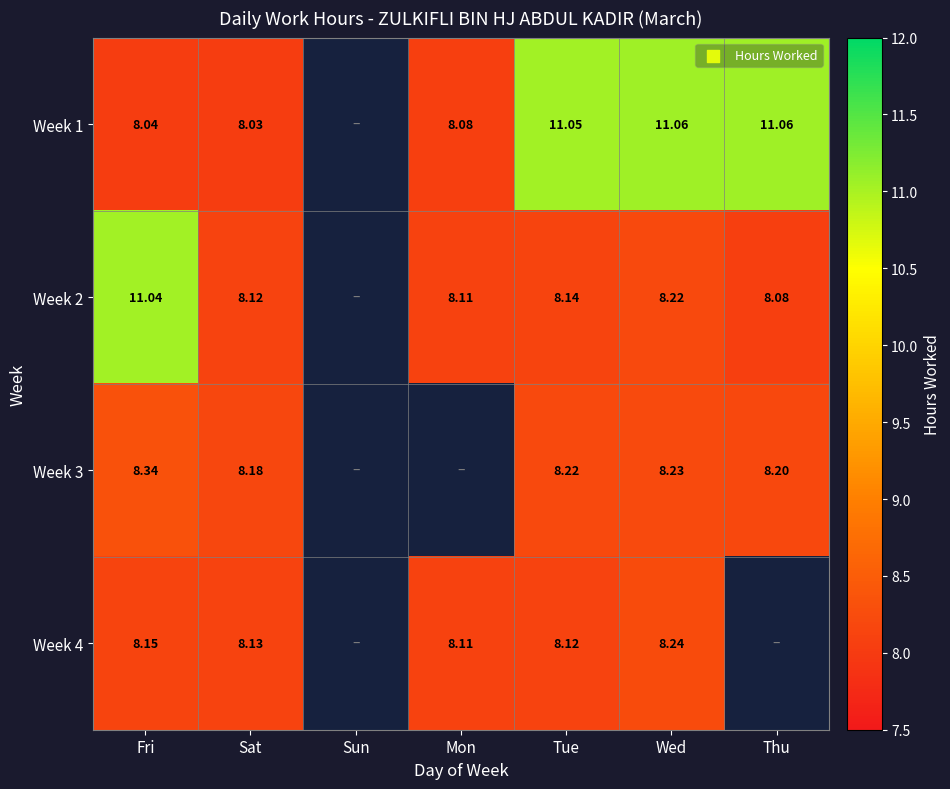

How many positive values does the Week 1 series have?

6